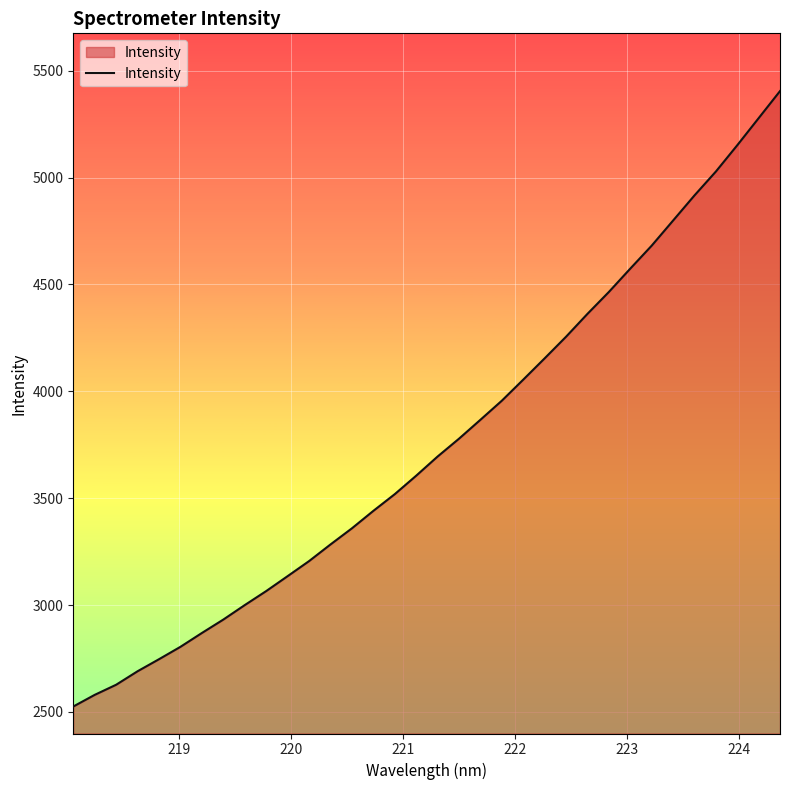

What is the minimum value shown in the chart?

2525.3